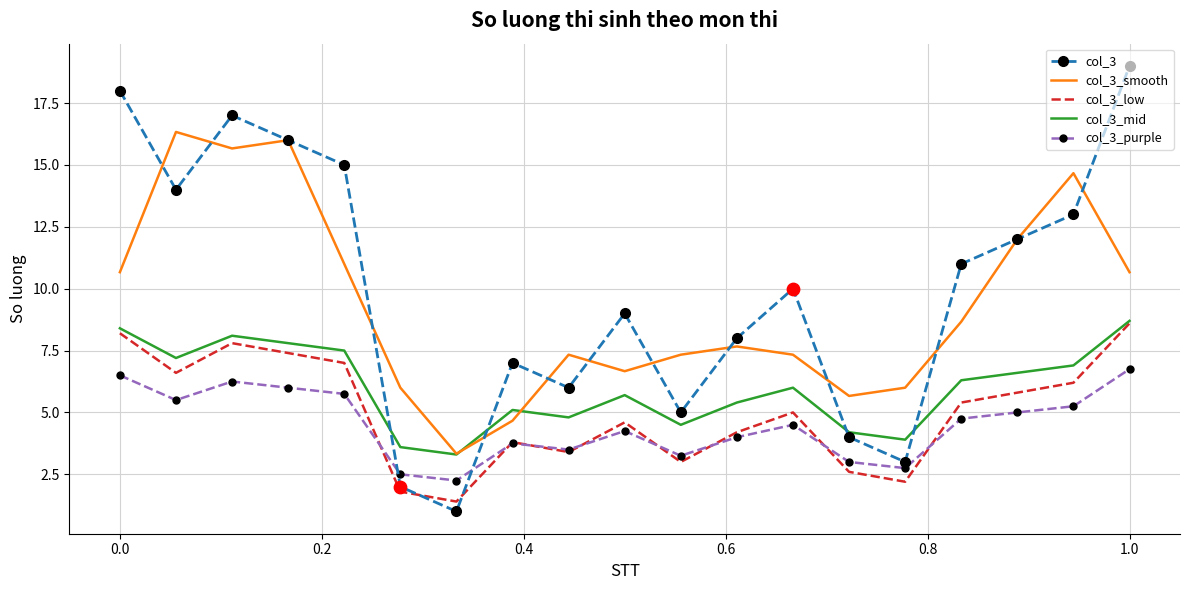

What are all the series names shown in the legend?

col_3, col_3_smooth, col_3_low, col_3_mid, col_3_purple